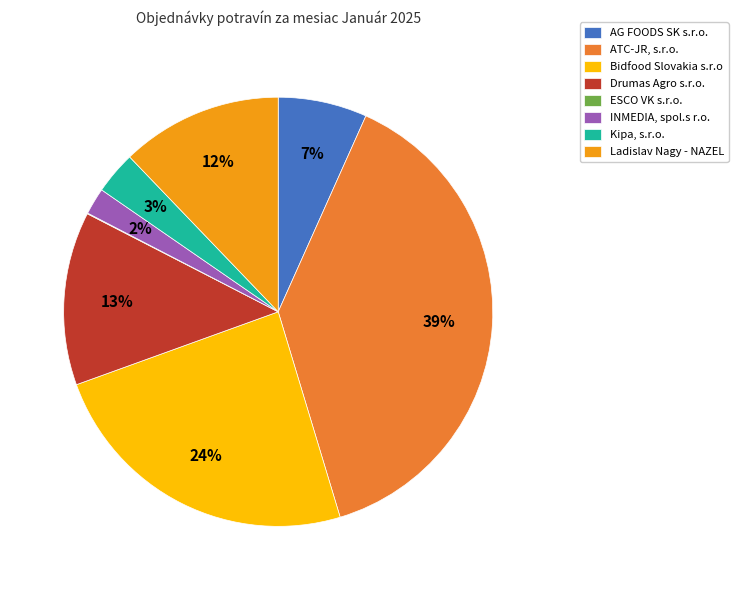

Do Drumas Agro s.r.o. and ATC-JR, s.r.o. together represent more than half of the pie?

Yes